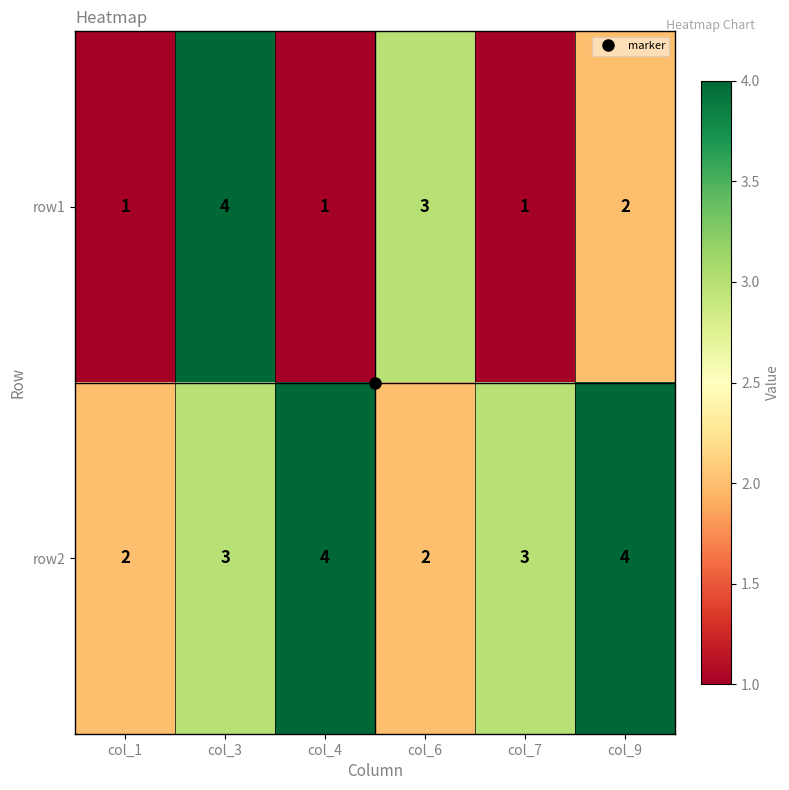

At which category is the sum across all series the highest?

col_3